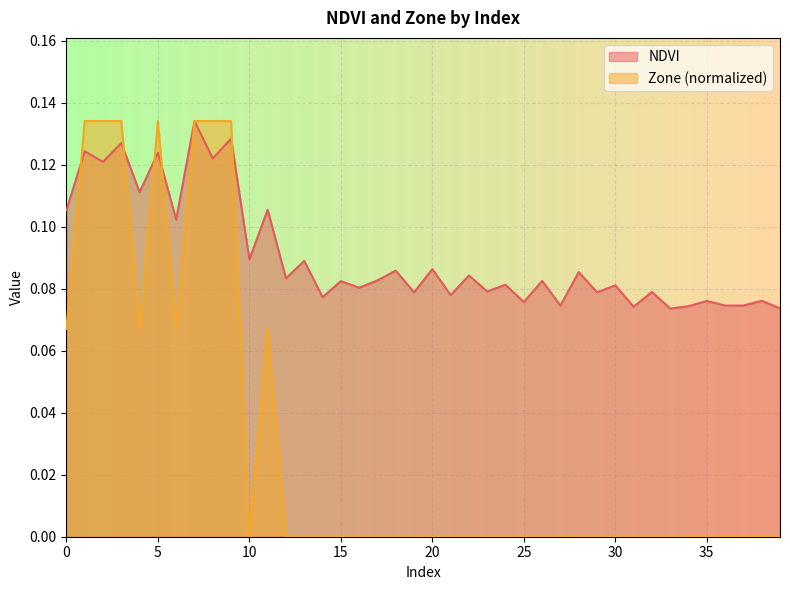

True or false: NDVI and Zone cross at least once.

True